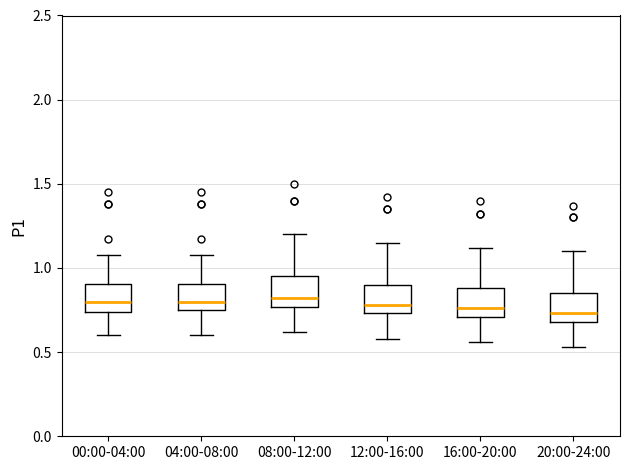

Reading left to right, transcribe this box plot: for each box, give where its median line is, the range the box spans, and where its two whiskers end, as read against the y-axis. The values are not printed on the chart, so give them approximately, as read against the axis.

00:00-04:00: median 0.80, box 0.75 to 0.90, whiskers 0.60 to 1.10
04:00-08:00: median 0.80, box 0.75 to 0.90, whiskers 0.60 to 1.10
08:00-12:00: median 0.80, box 0.75 to 0.95, whiskers 0.60 to 1.20
12:00-16:00: median 0.80, box 0.75 to 0.90, whiskers 0.60 to 1.15
16:00-20:00: median 0.75, box 0.70 to 0.90, whiskers 0.55 to 1.10
20:00-24:00: median 0.75, box 0.70 to 0.85, whiskers 0.55 to 1.10